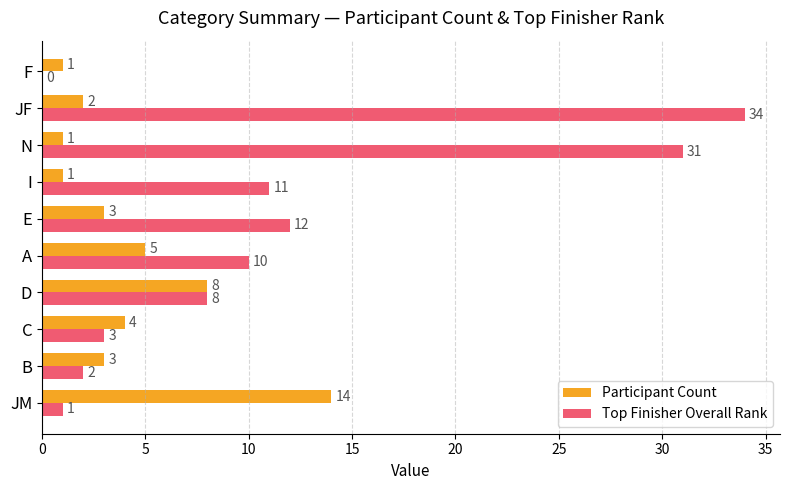

At which category is the sum across all series the highest?

JF